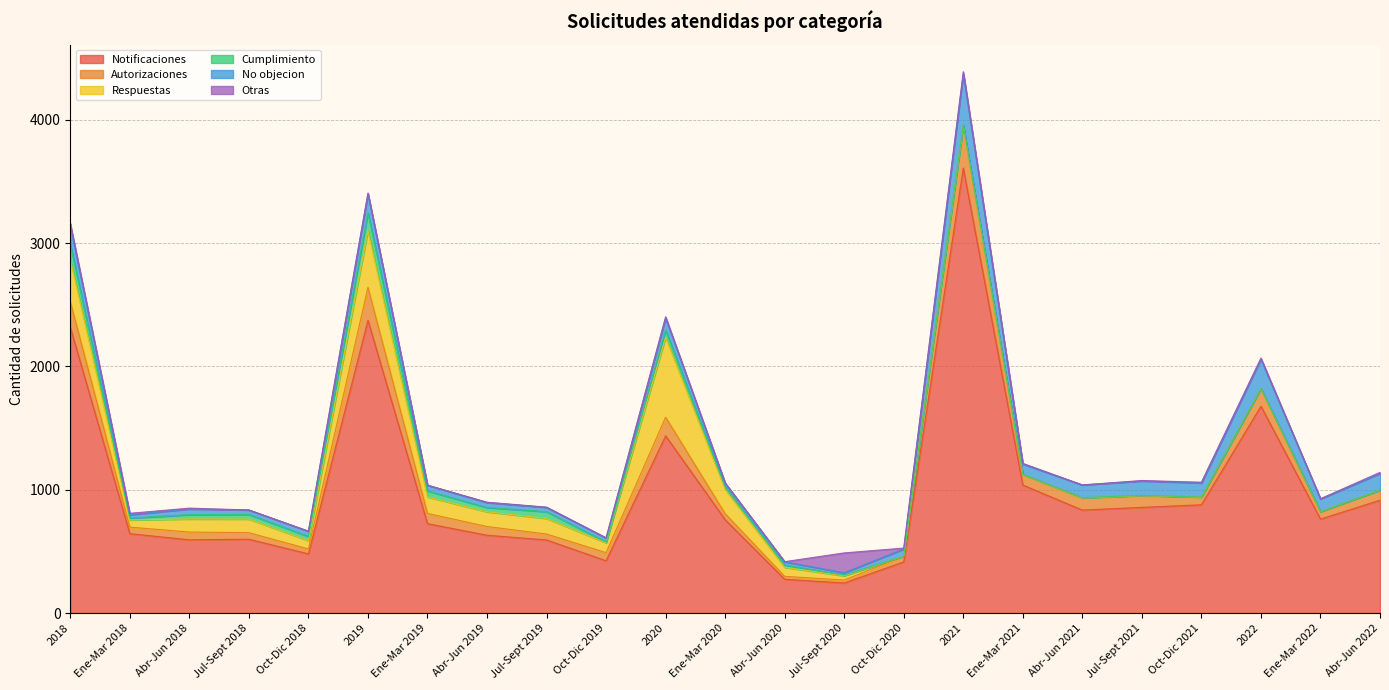

Which has a higher value, Abr-Jun 2022 or Abr-Jun 2020?

Abr-Jun 2022